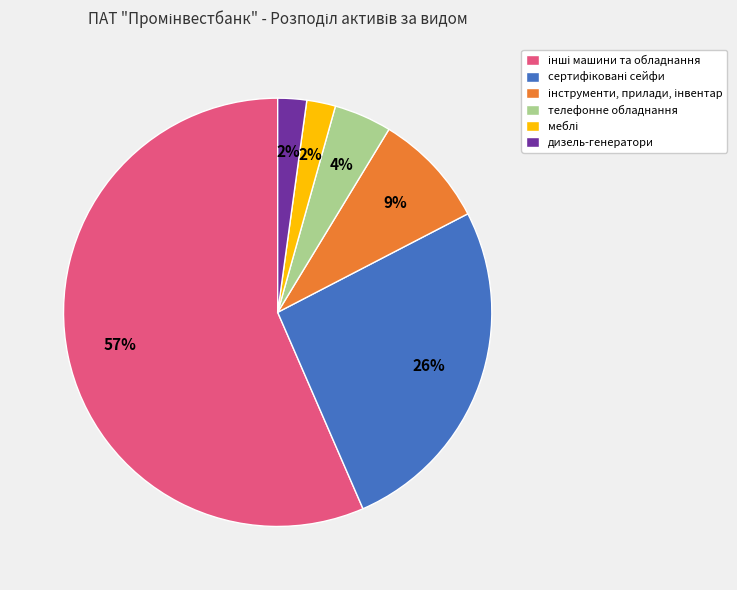

Does any single category account for the majority?

Yes